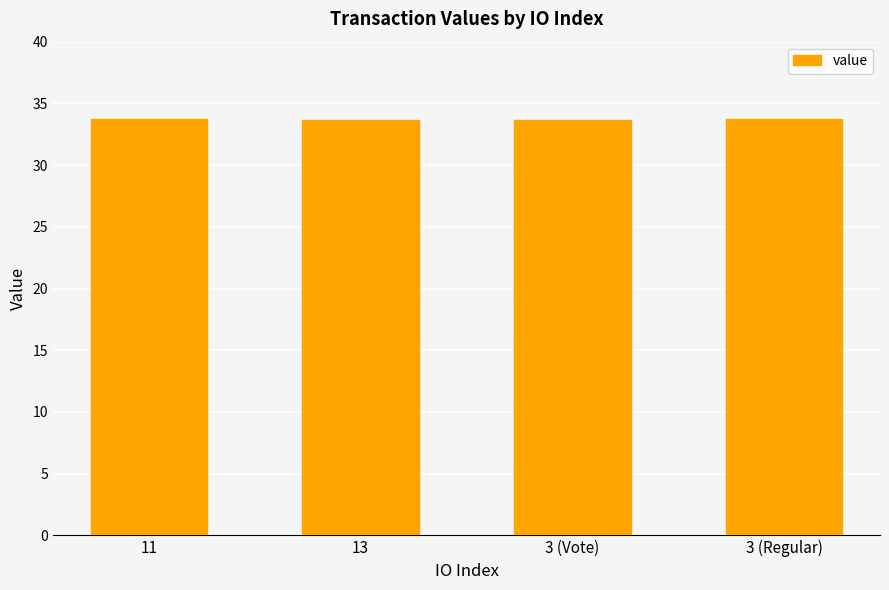

What is the ratio of the value at 3 (Vote) to the value at 3 (Regular)?

1.0